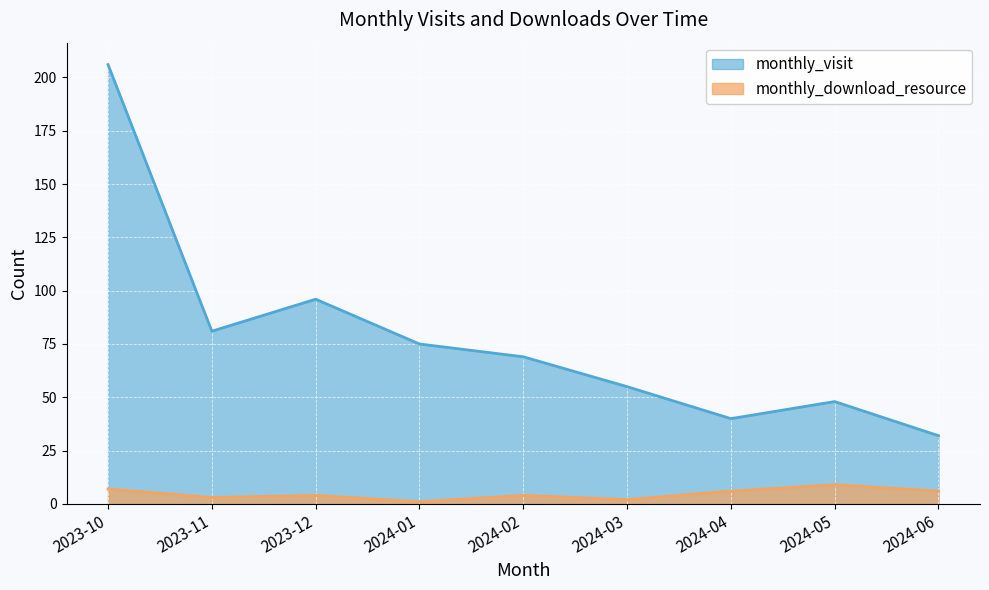

At which category does monthly_visit reach its first local valley?

2023-11